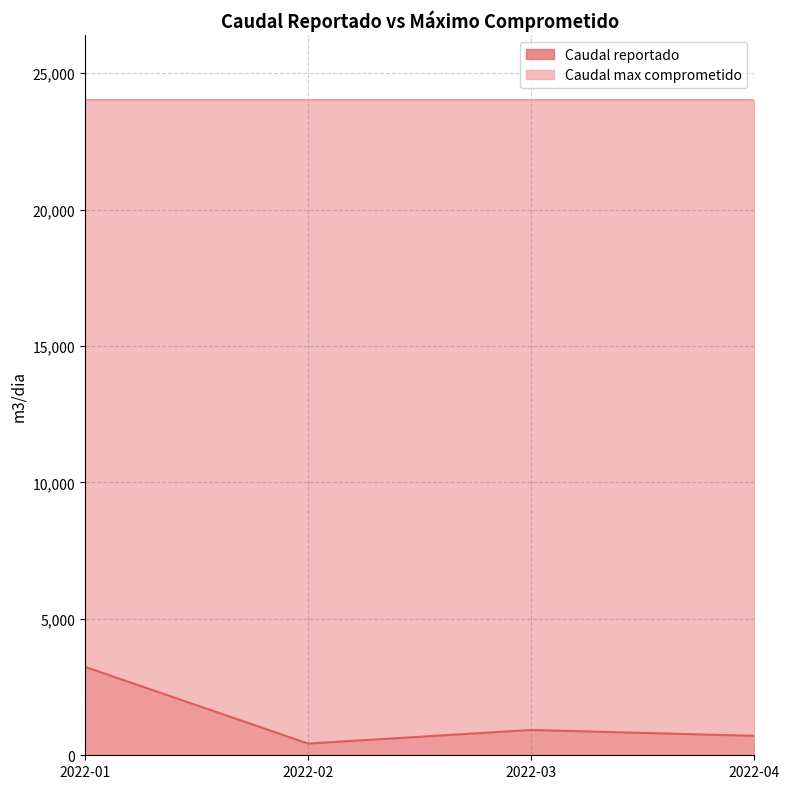

What is the difference between the second highest and second lowest values?

216